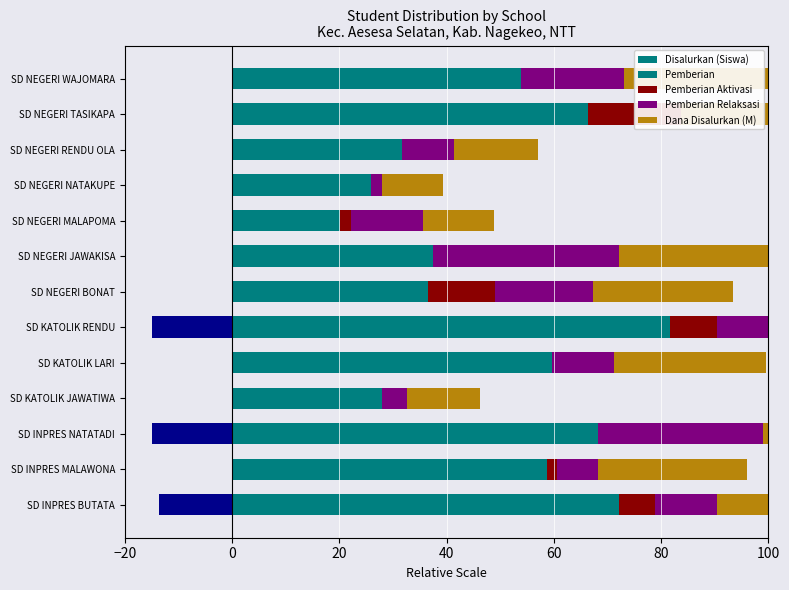

How many distinct data groups are displayed?

5